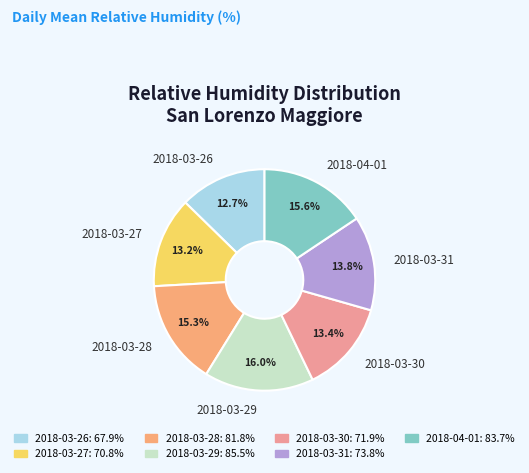

How many segments does this pie chart have?

7